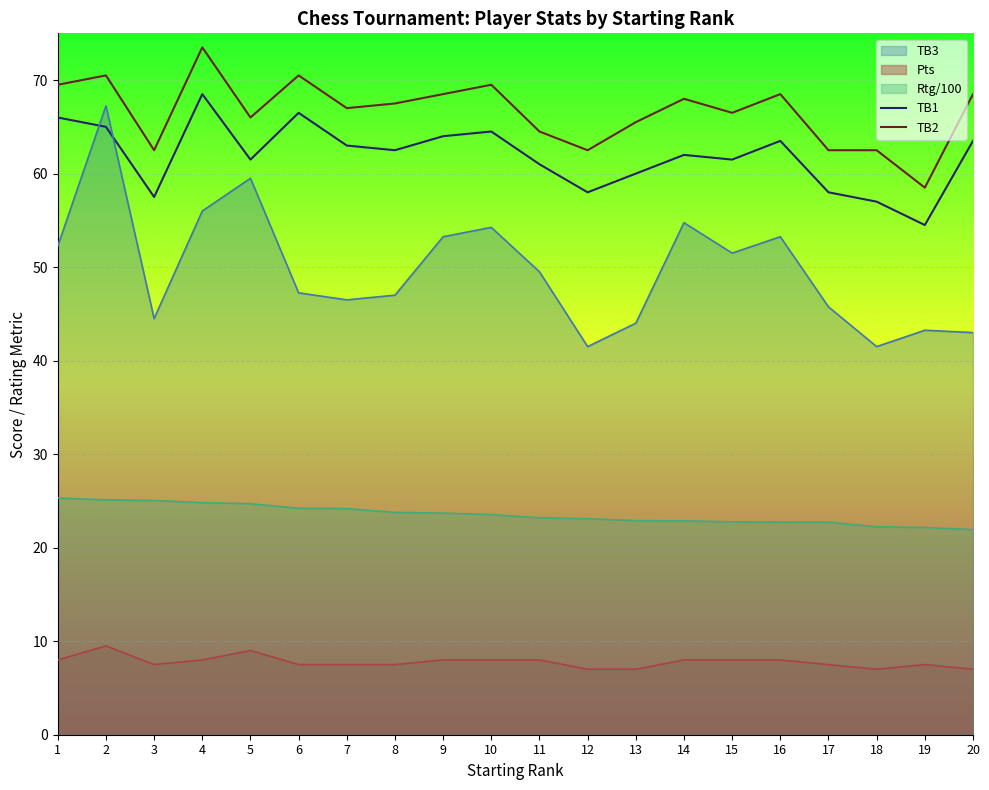

How many data points in TB2 are above 67?

10